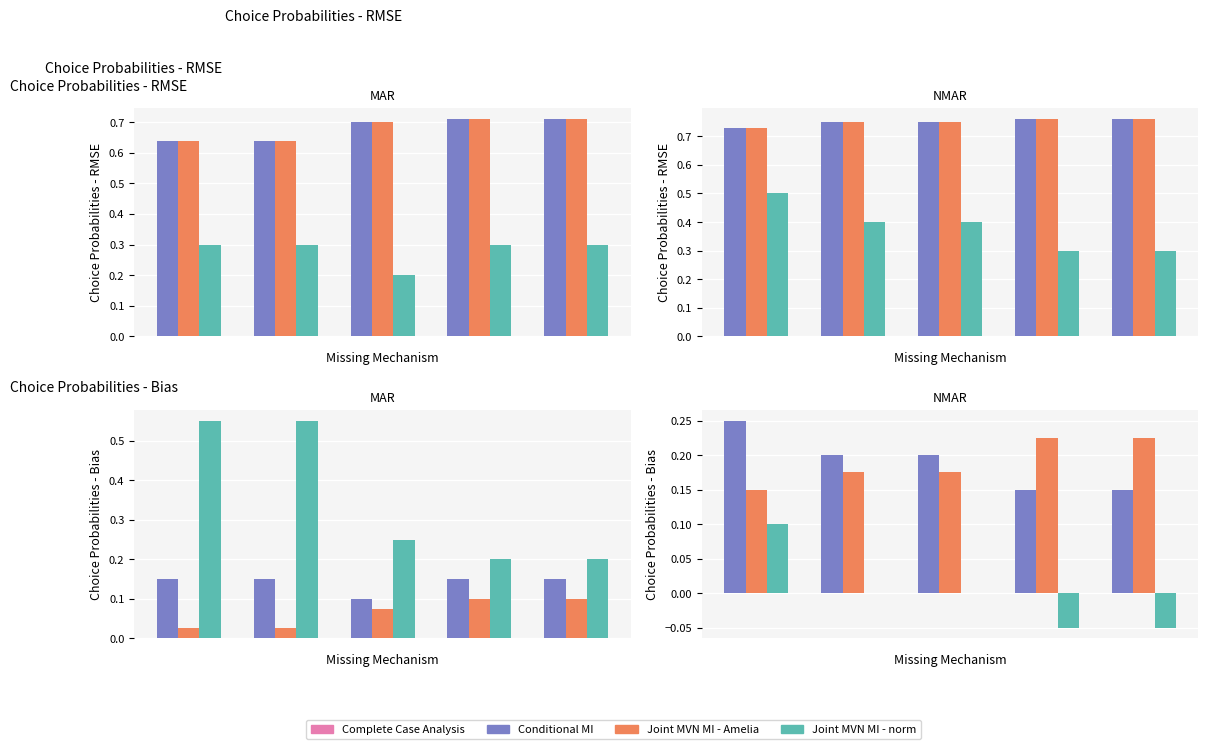

Which series has the widest spread of values?

Joint MVN MI - norm